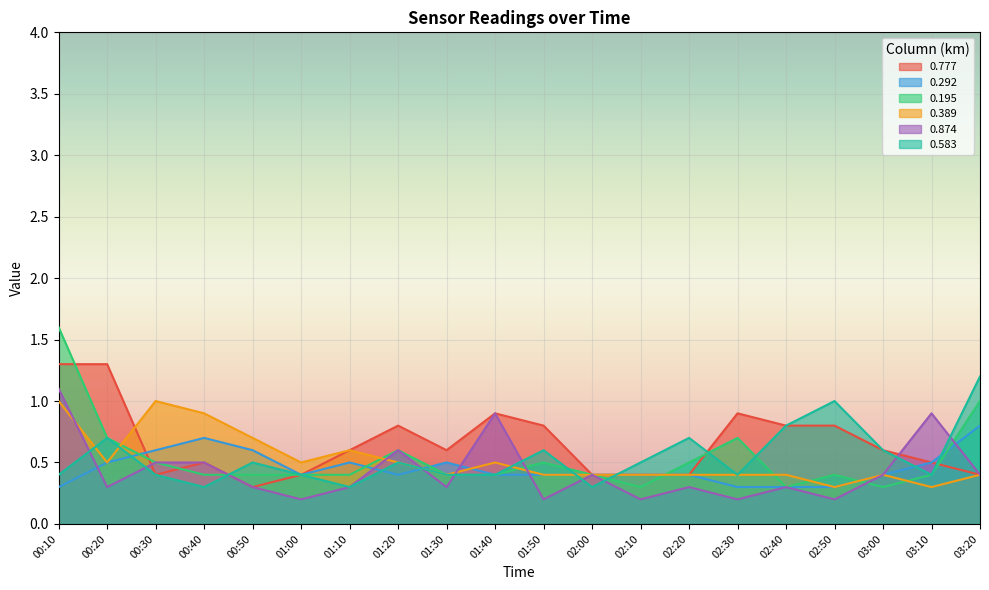

Which category has the lowest value in the 0.583 series?

00:40